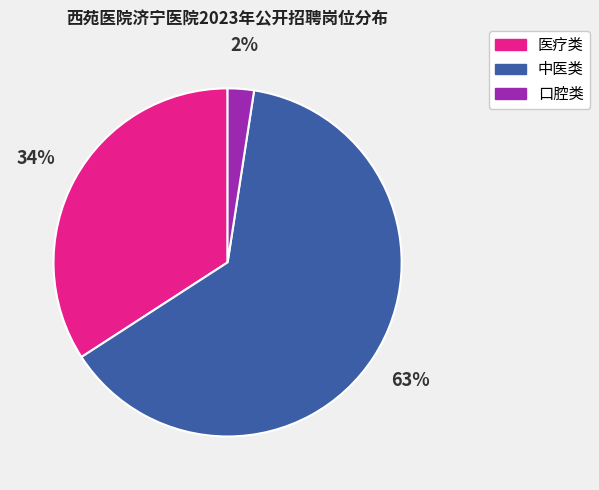

To the nearest percent, what is the average slice percentage?

33%